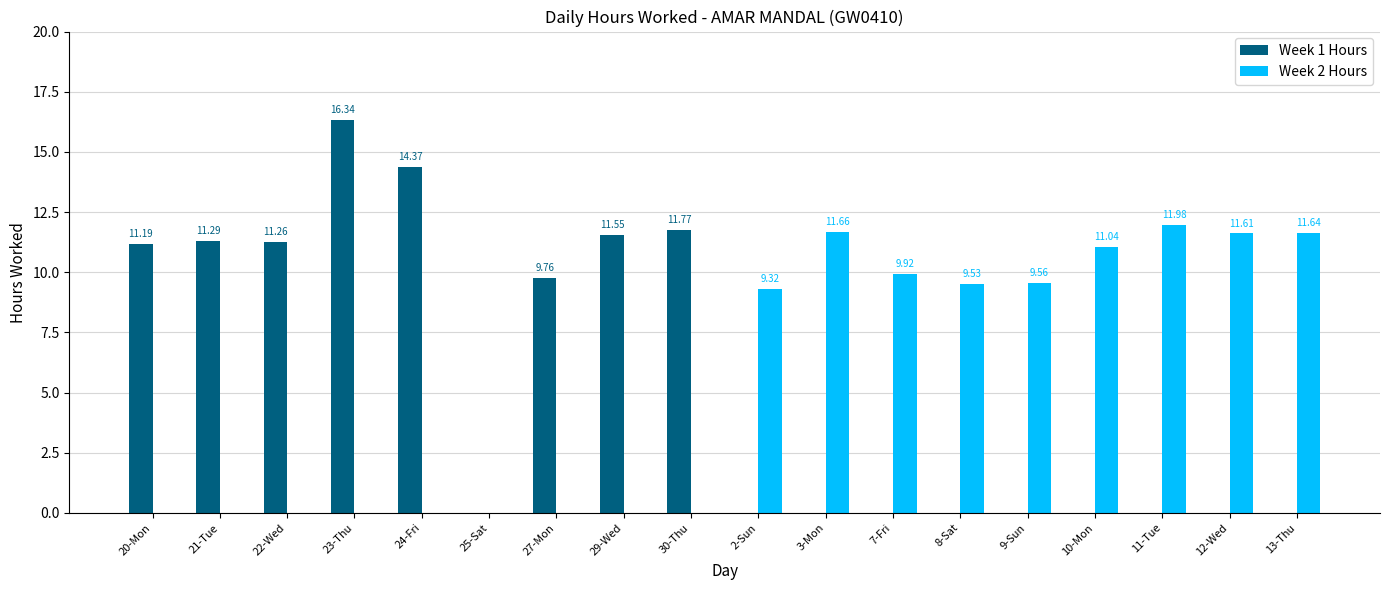

What is the total value across all series at 3-Mon?

11.7